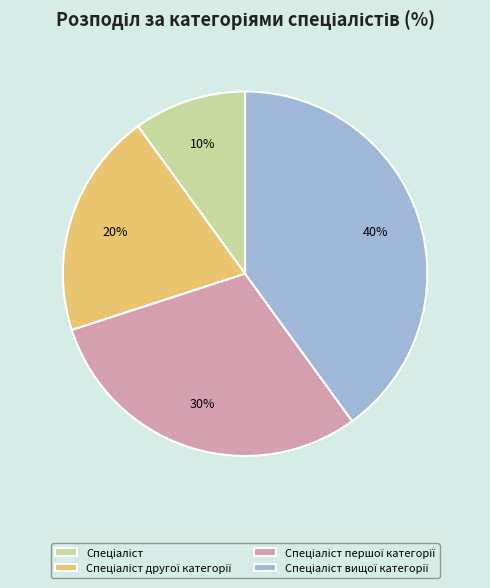

Is there any slice that represents more than half of the pie?

No